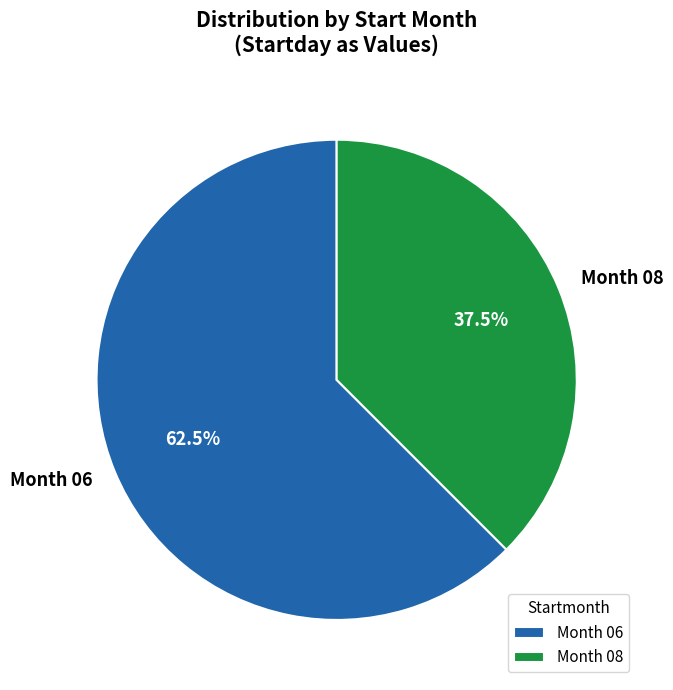

Count the number of slices in the pie.

2